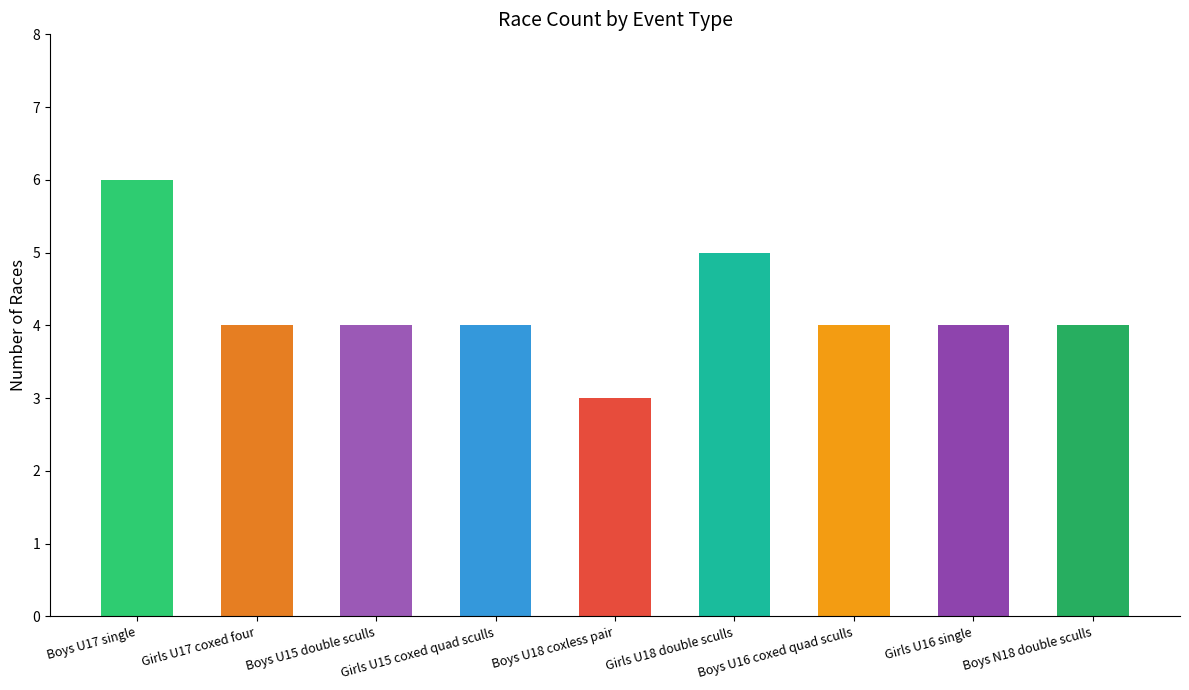

What is the difference between the second highest and second lowest values?

1